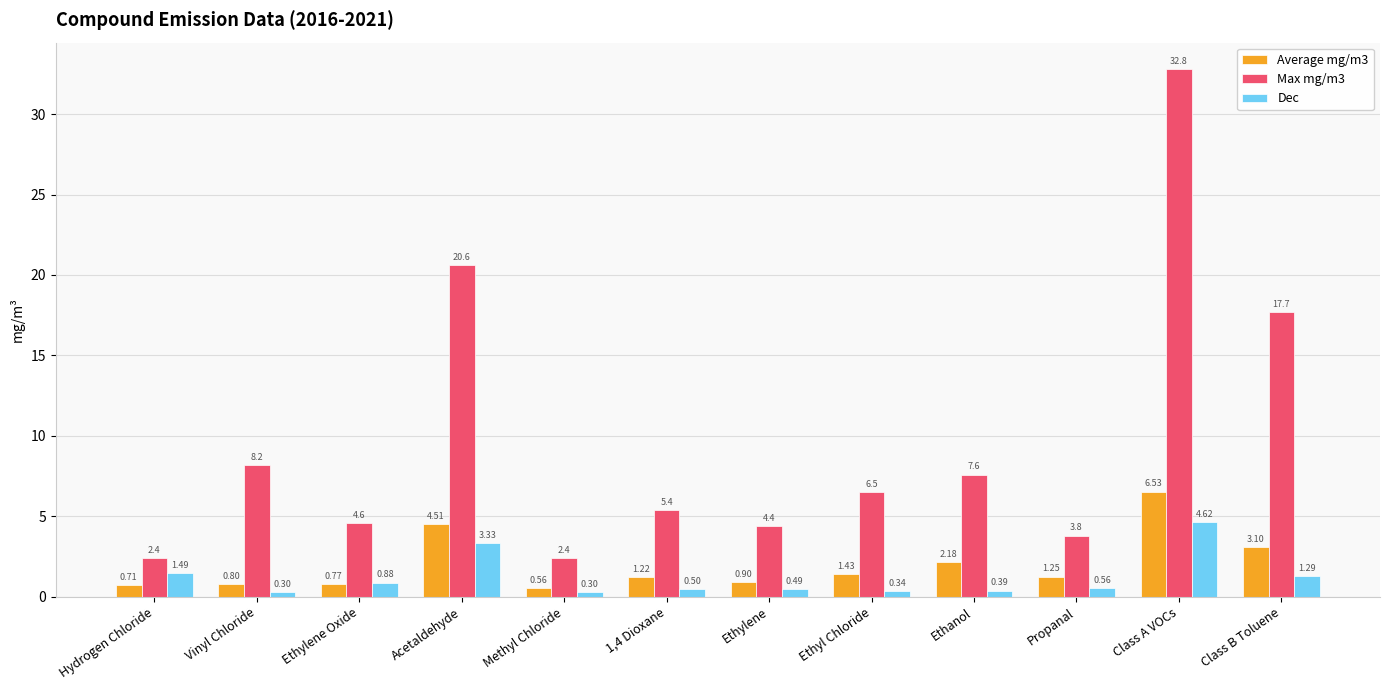

At Class B Toluene, list the series in order from largest to smallest.

Max mg/m3, Average mg/m3, Dec